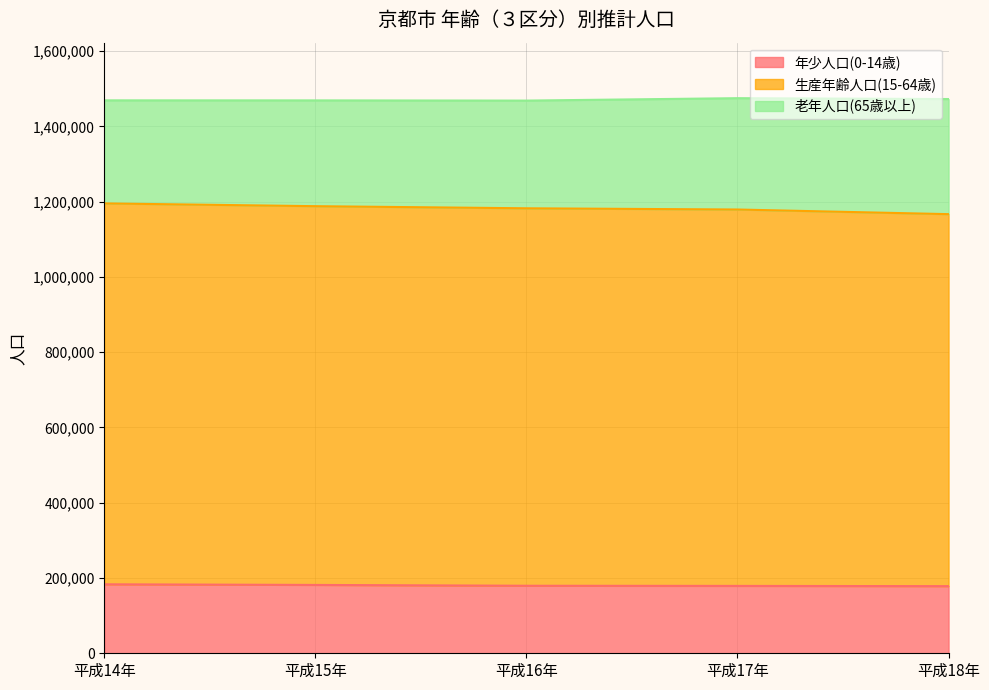

Where does the 生産年齢人口(15-64歳) series first go above 1182237?

平成14年